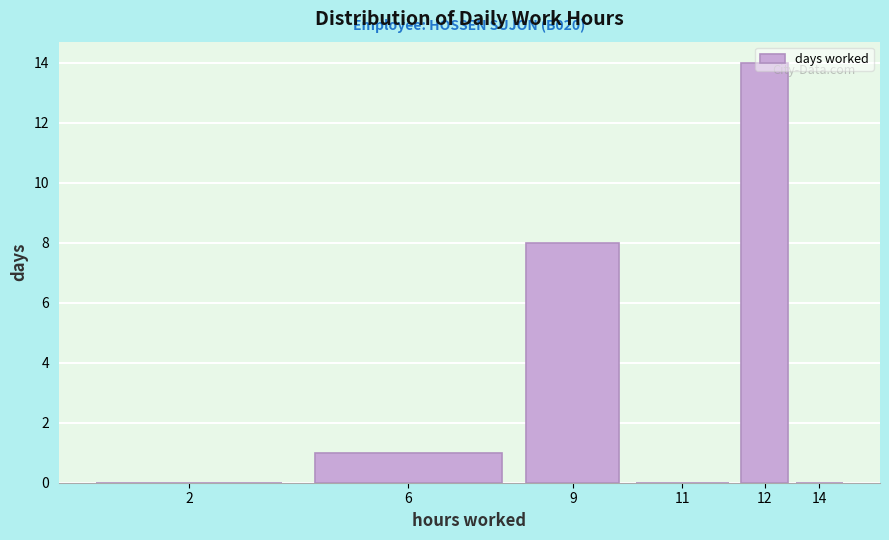

What value does the data have at 12?

14